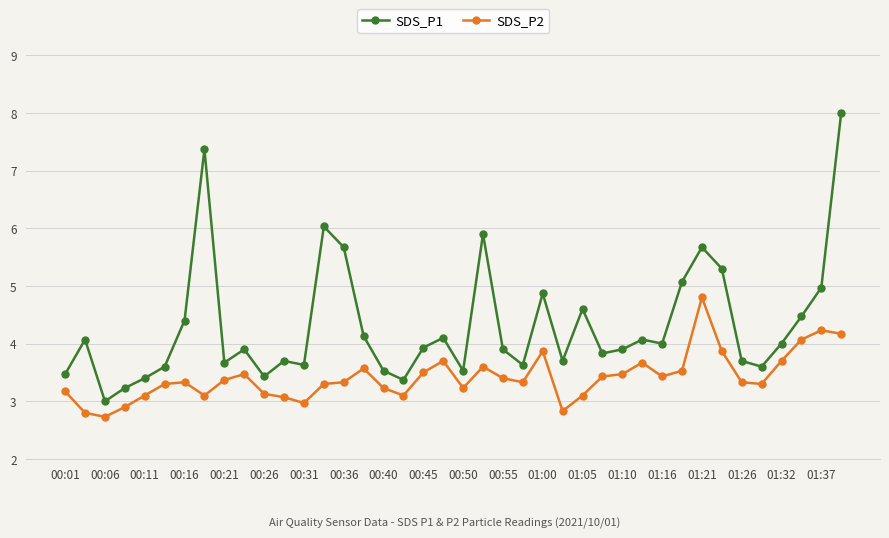

What is the lowest value of the SDS_P1 series?

3.0